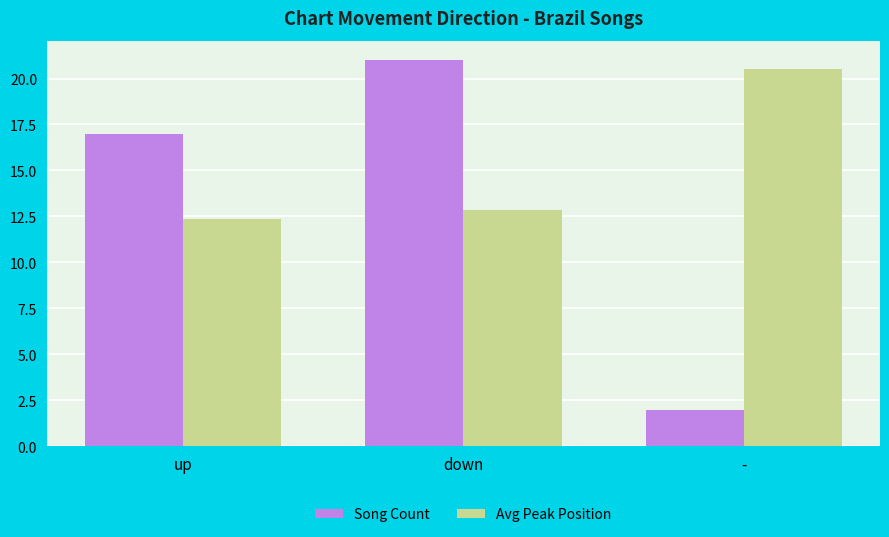

Is it true that Avg Peak Position equals 28.8 at -?

False